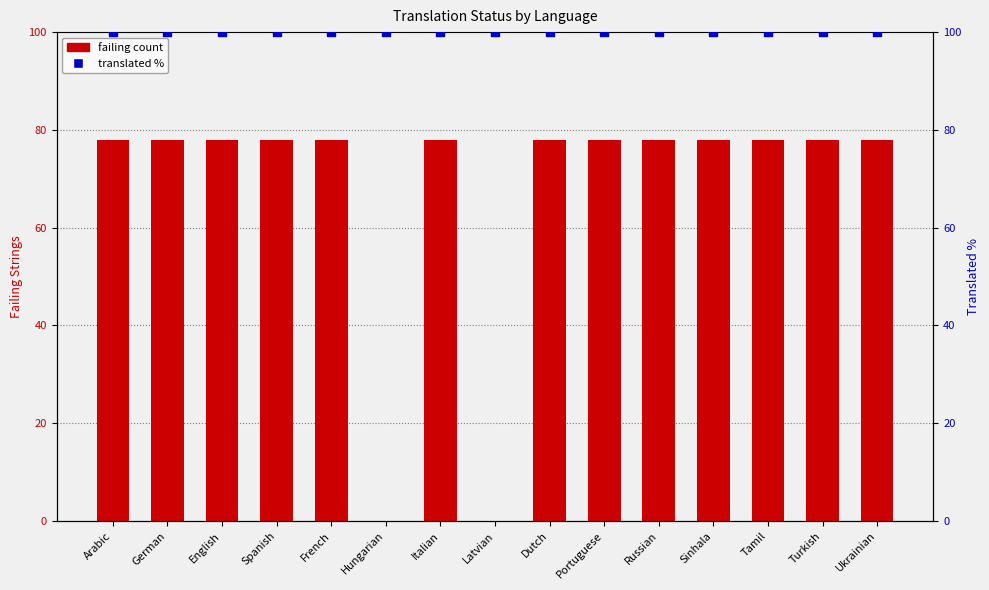

At which category is the sum across all series the highest?

Arabic